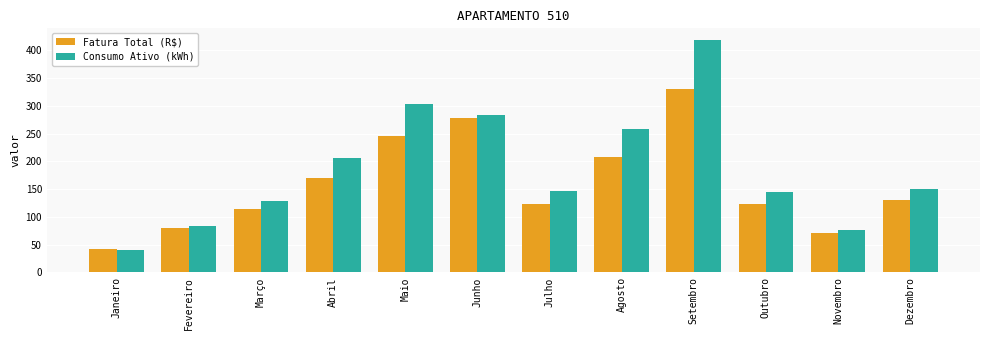

What is the greatest value displayed?

419.0